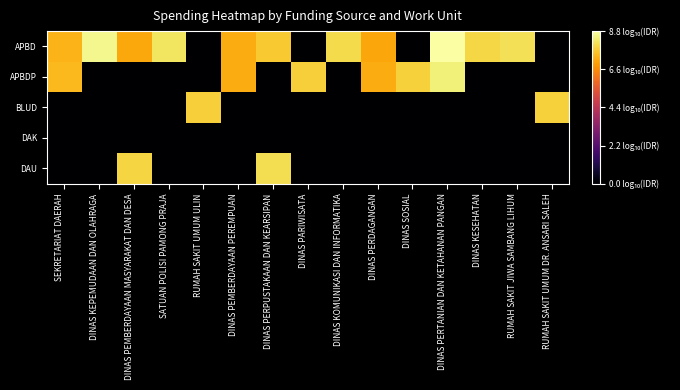

At which category is the sum across all series the highest?

DINAS PERTANIAN DAN KETAHANAN PANGAN